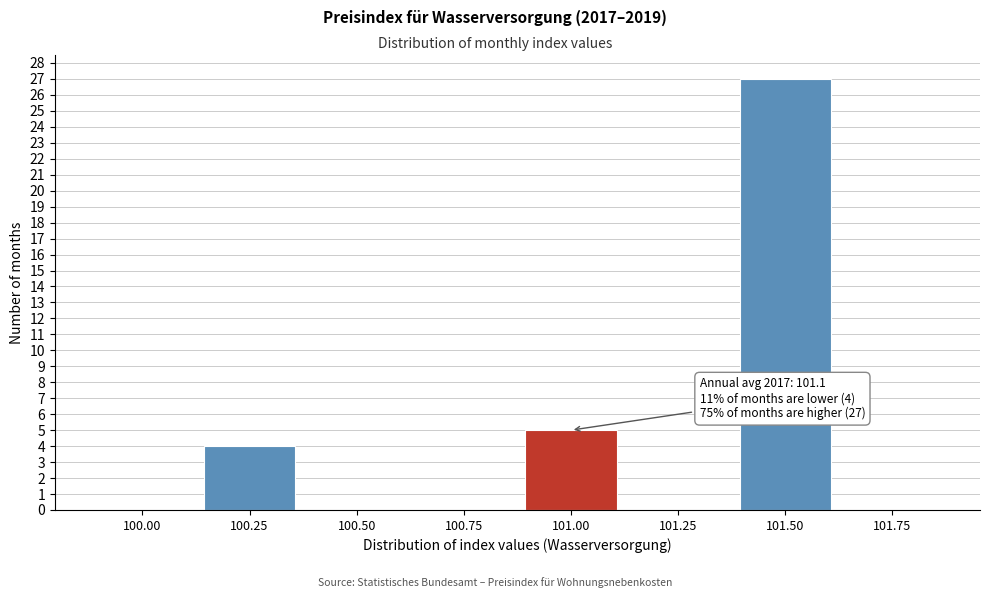

Reading left to right, what are all the values shown in this chart?

100.00=0	100.25=4	100.50=0	100.75=0	101.00=5	101.25=0	101.50=27	101.75=0